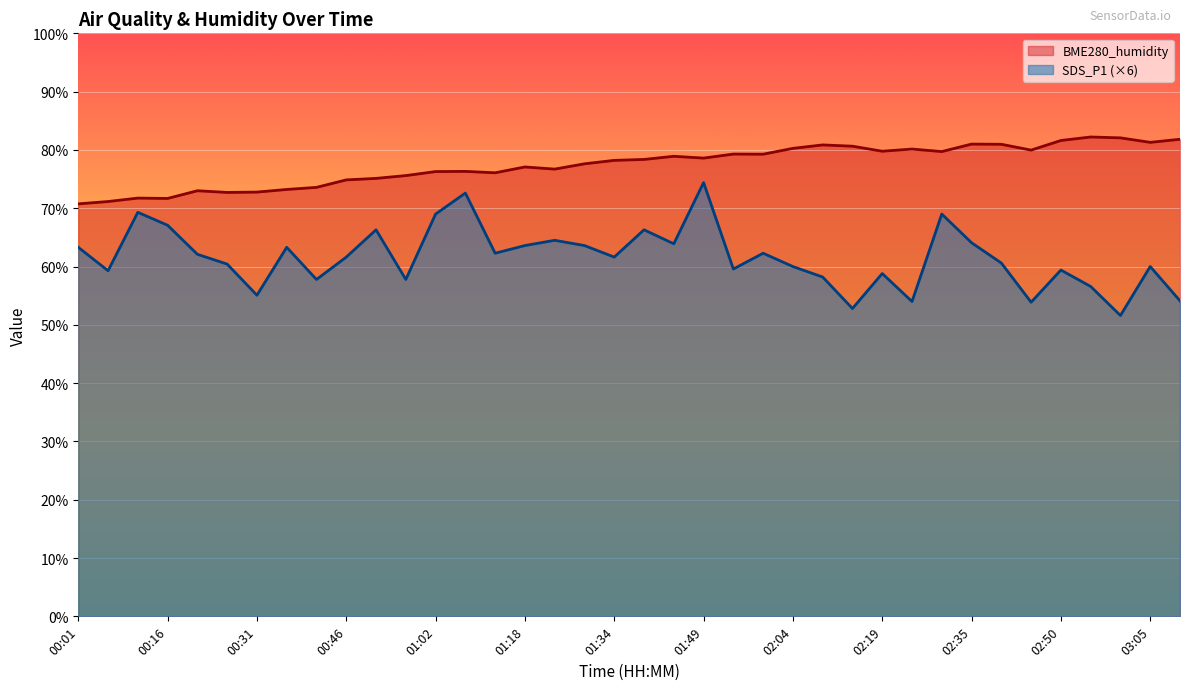

What is the label of the 32nd point from the right?

00:31